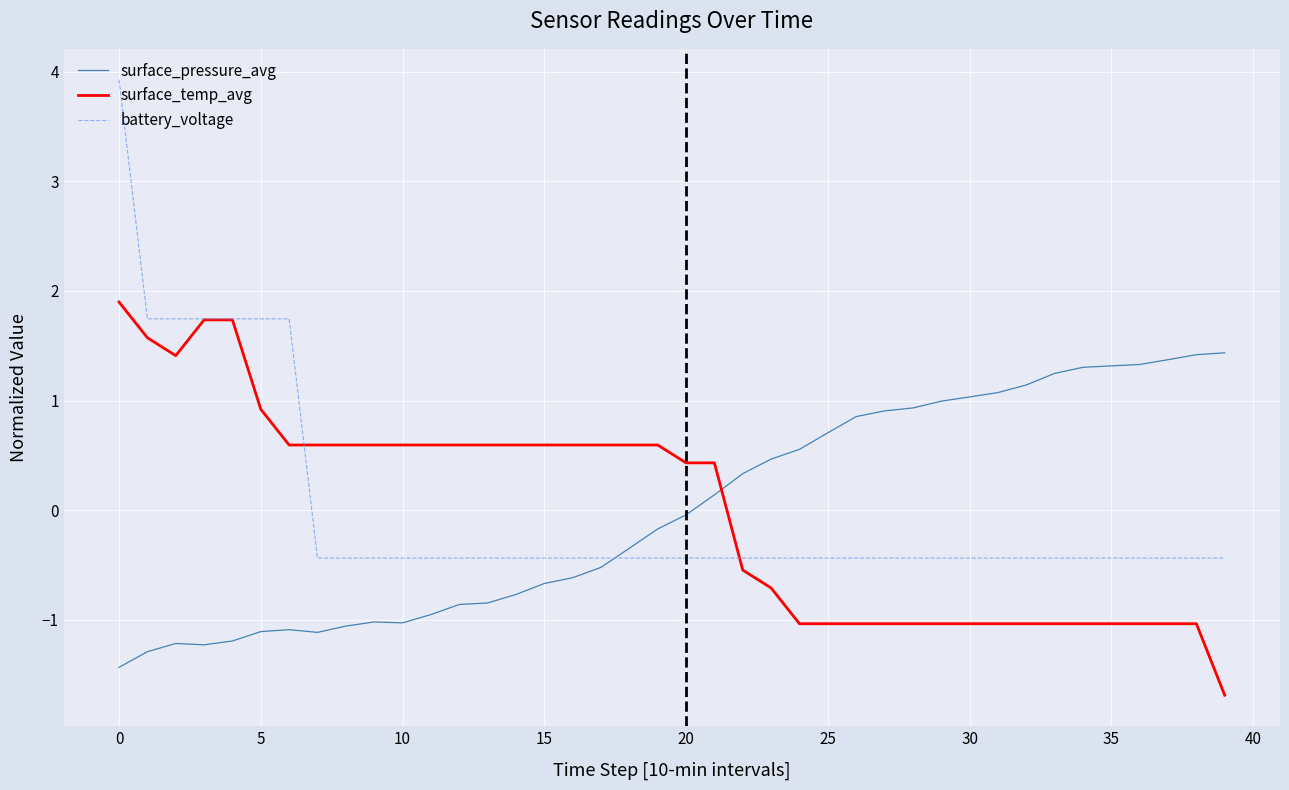

After their last crossing, which series has the higher values: surface_pressure_avg or surface_temp_avg?

surface_pressure_avg